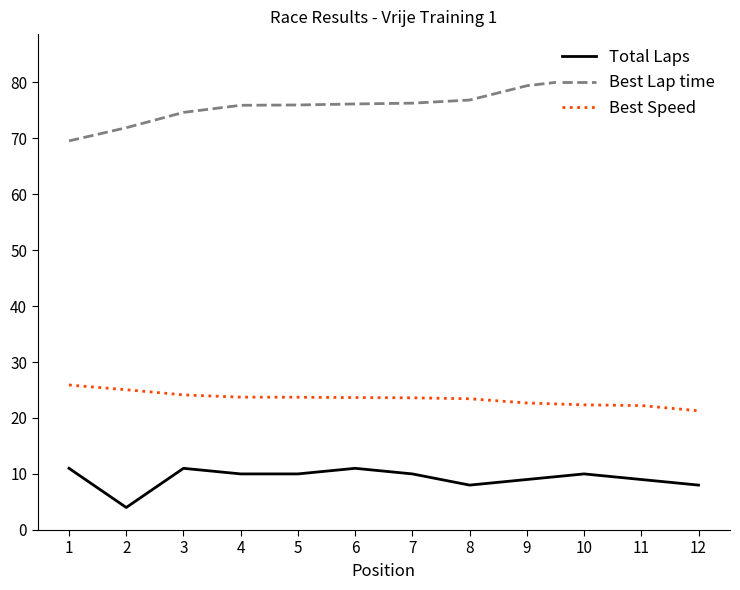

Reading right to left, transcribe all the data shown in this chart.

Total Laps: 12=8.0	11=9.0	10=10.0	9=9.0	8=8.0	7=10.0	6=11.0	5=10.0	4=10.0	3=11.0	2=4.0	1=11.0
Best Lap time: 12=84.6	11=81.0	10=80.6	9=79.4	8=76.8	7=76.3	6=76.1	5=75.9	4=75.9	3=74.6	2=71.9	1=69.5
Best Speed: 12=21.3	11=22.2	10=22.3	9=22.7	8=23.4	7=23.6	6=23.6	5=23.7	4=23.7	3=24.1	2=25.0	1=25.9